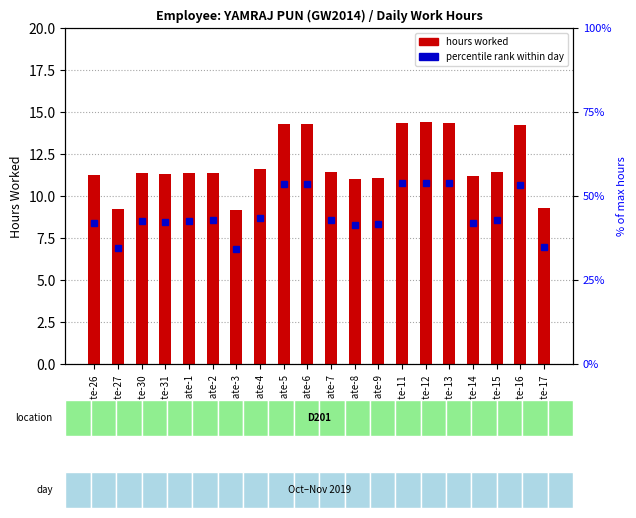

The chart shows a value of 14.3 at Date-6. True or false?

True